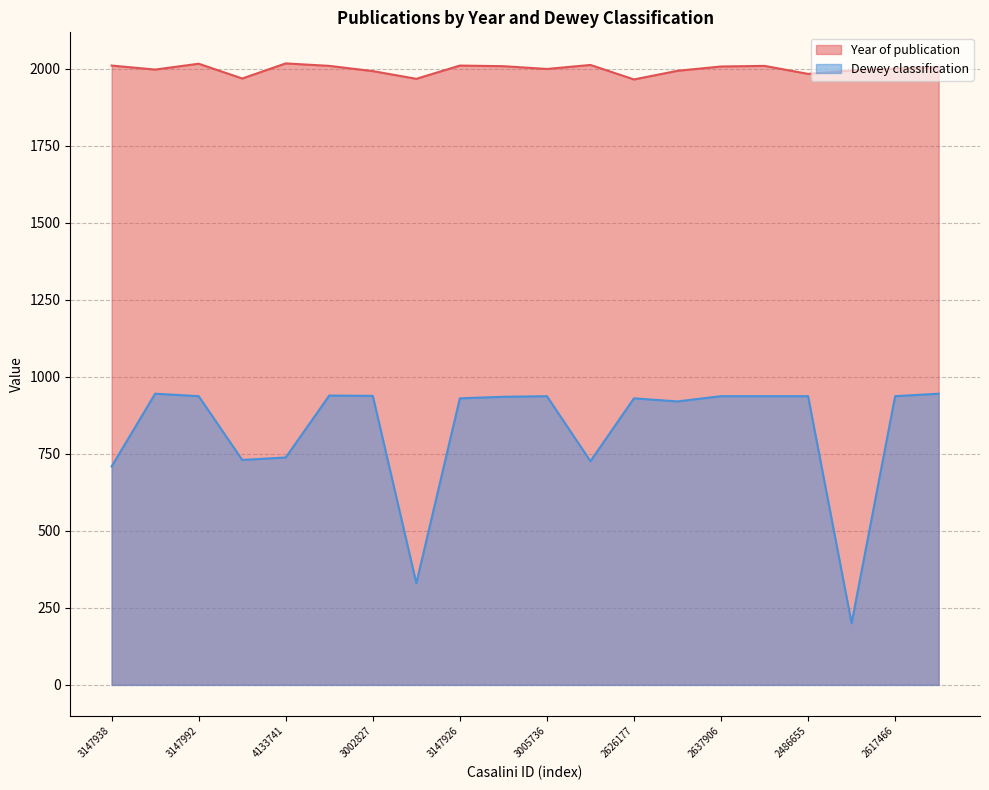

The Year of publication series shows 2008 at 2640170. True or false?

True